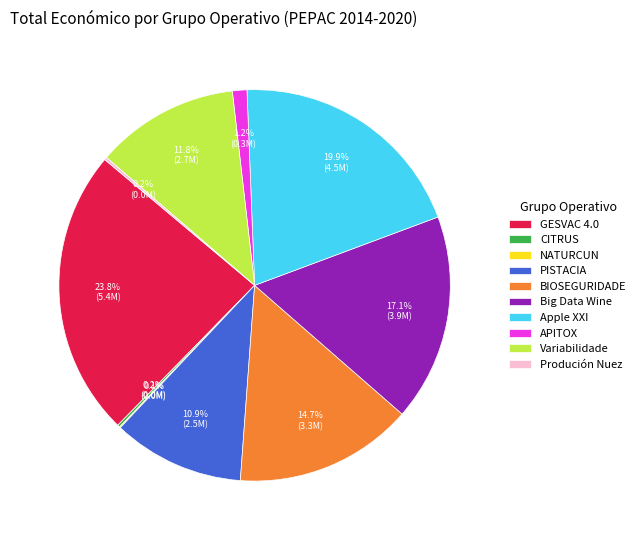

What is the ratio of the value at PISTACIA to the value at Apple XXI?

0.5